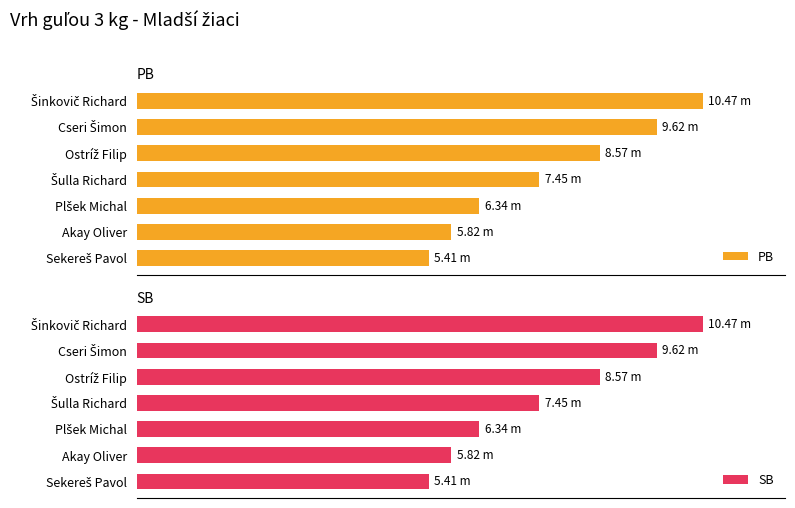

Reading left to right, what are all the values shown in this chart?

PB: 0=10.5	2=9.6	4=8.6	6=7.5	8=6.3	10=5.8	12=5.4
SB: 0=10.5	2=9.6	4=8.6	6=7.5	8=6.3	10=5.8	12=5.4